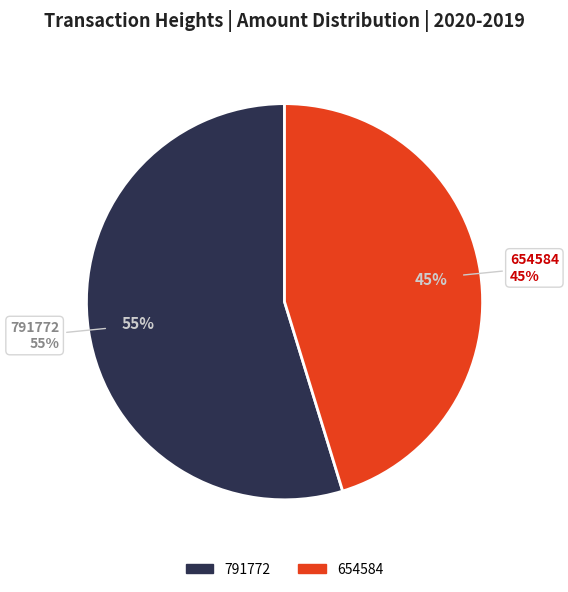

True or false: 654584 accounts for 51% of the total.

False